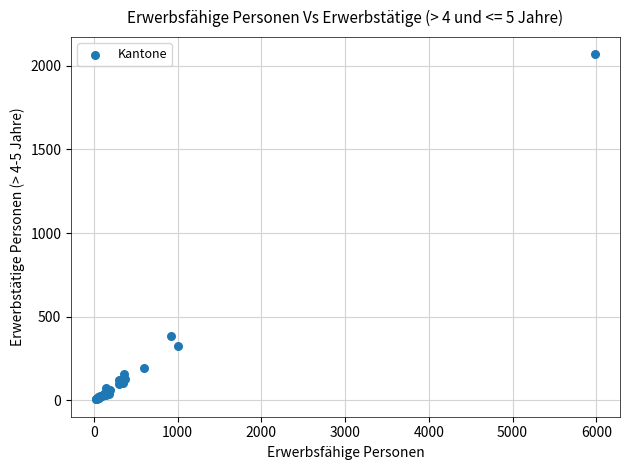

What Y value in the scatter plot is closest to 1037?

385